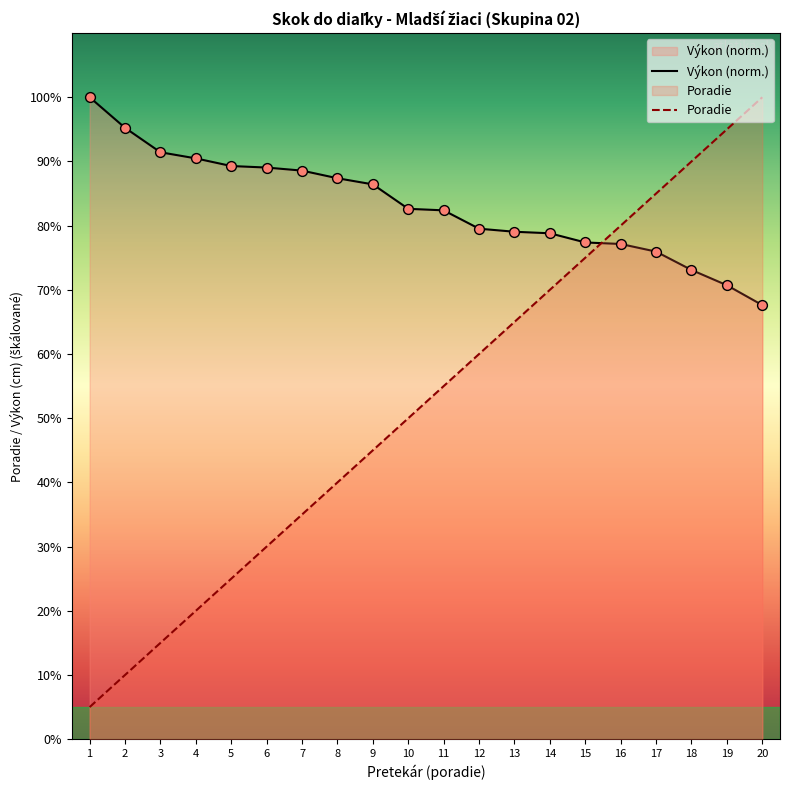

Which series contains the lowest Y value?

Poradie